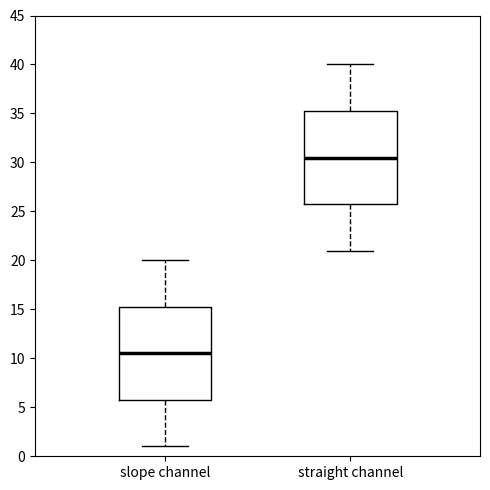

Which box's median line is the lowest?

slope channel